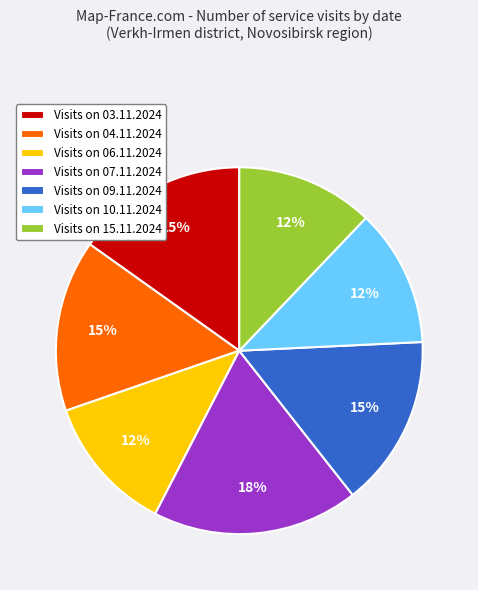

How many segments does this pie chart have?

7